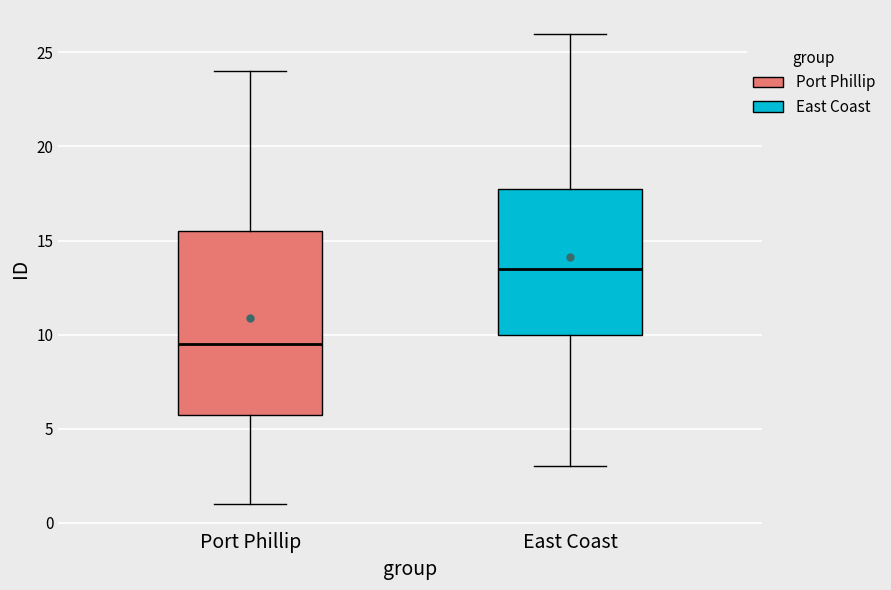

Reading left to right, transcribe this box plot: for each box, give where its median line is, the range the box spans, and where its two whiskers end, as read against the y-axis. The values are not printed on the chart, so give them approximately, as read against the axis.

Port Phillip: median 9.5, box 6.0 to 15.5, whiskers 1.0 to 24.0
East Coast: median 13.5, box 10.0 to 18.0, whiskers 3.0 to 26.0